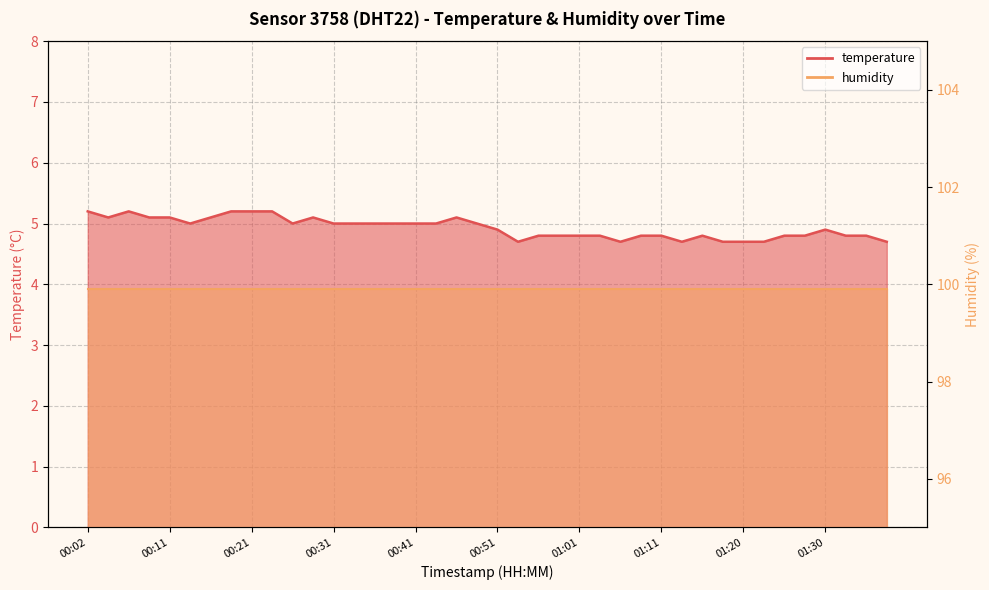

The value at 00:51 is 8.2. True or false?

False